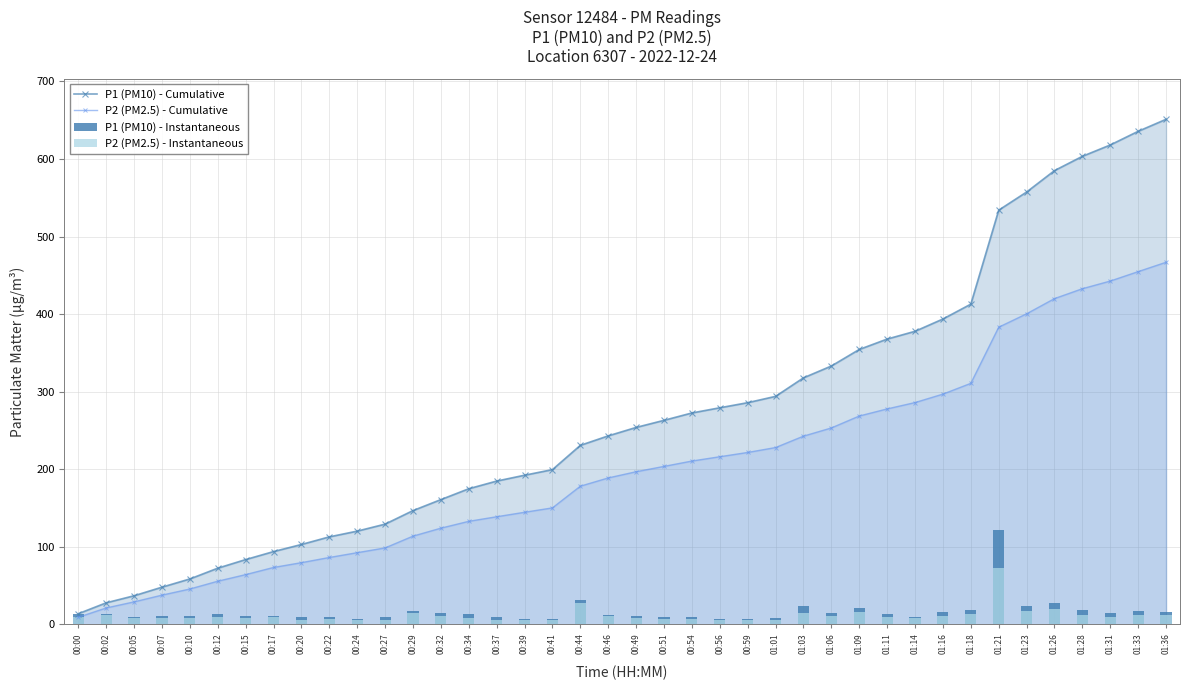

What is the sum of all P2 (PM2.5) - Cumulative values?

8079.5